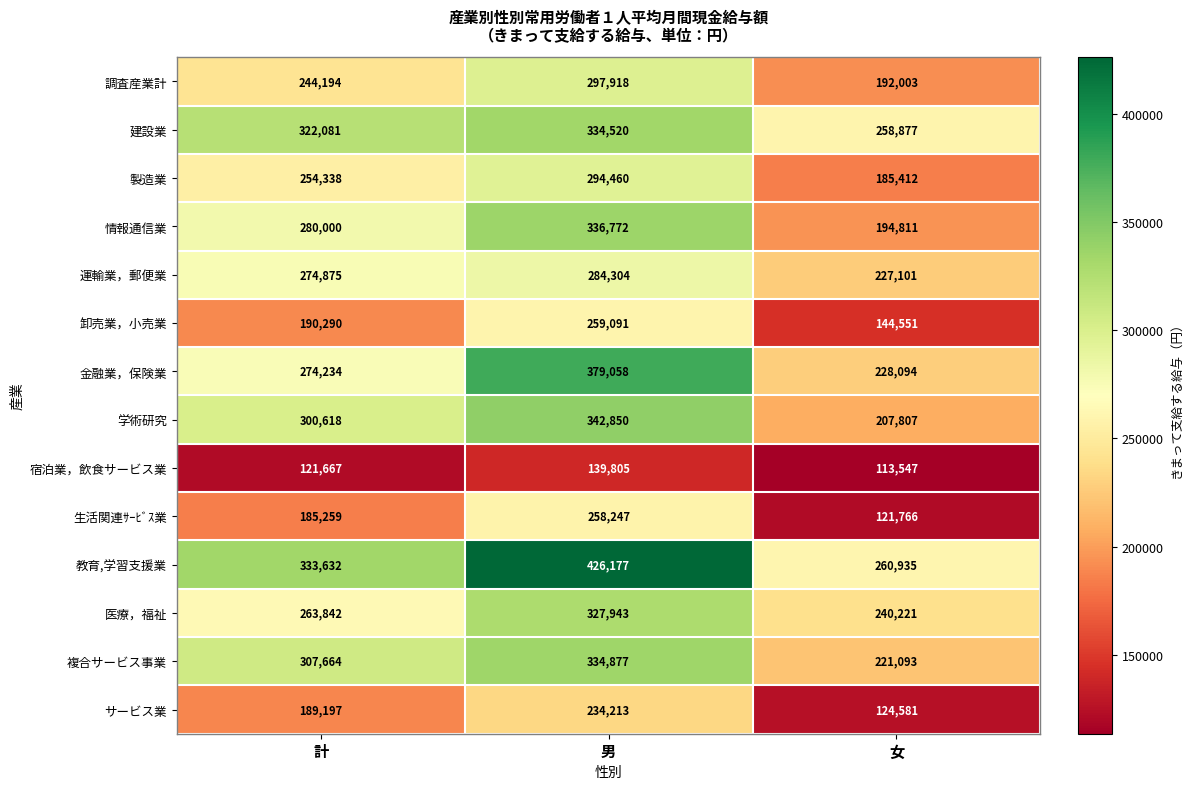

List the labels in order of サービス業 value, largest first.

男, 計, 女